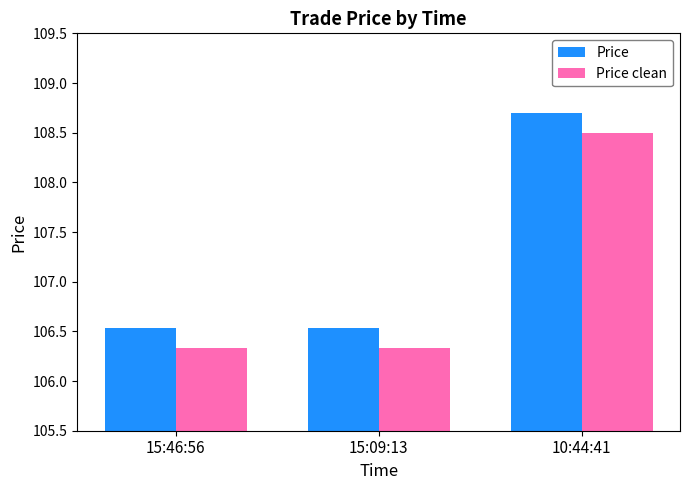

How many groups of bars are there?

3